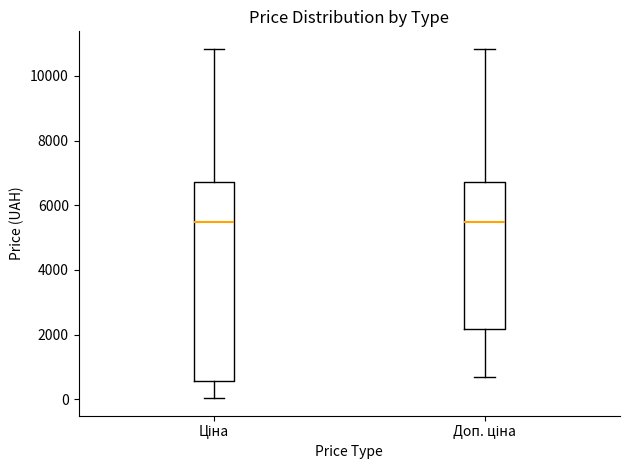

Reading left to right, transcribe this box plot: for each box, give where its median line is, the range the box spans, and where its two whiskers end, as read against the y-axis. The values are not printed on the chart, so give them approximately, as read against the axis.

Ціна: median 5400, box 600 to 6800, whiskers 0 to 10800
Доп. ціна: median 5400, box 2200 to 6800, whiskers 600 to 10800